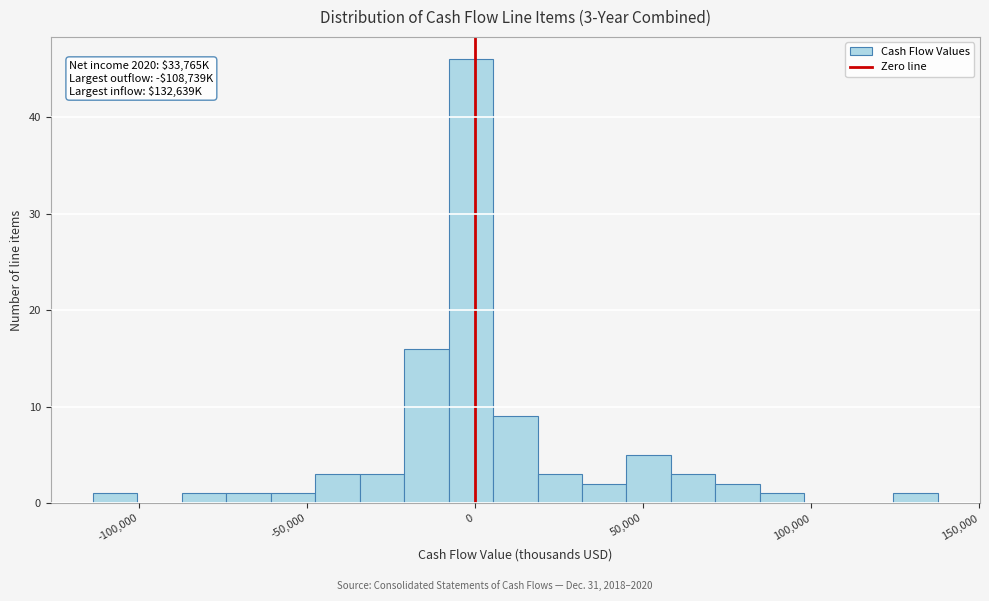

Around what value on the x-axis is the tallest bar? Give the approximate position of its centre, as read against the axis.

0